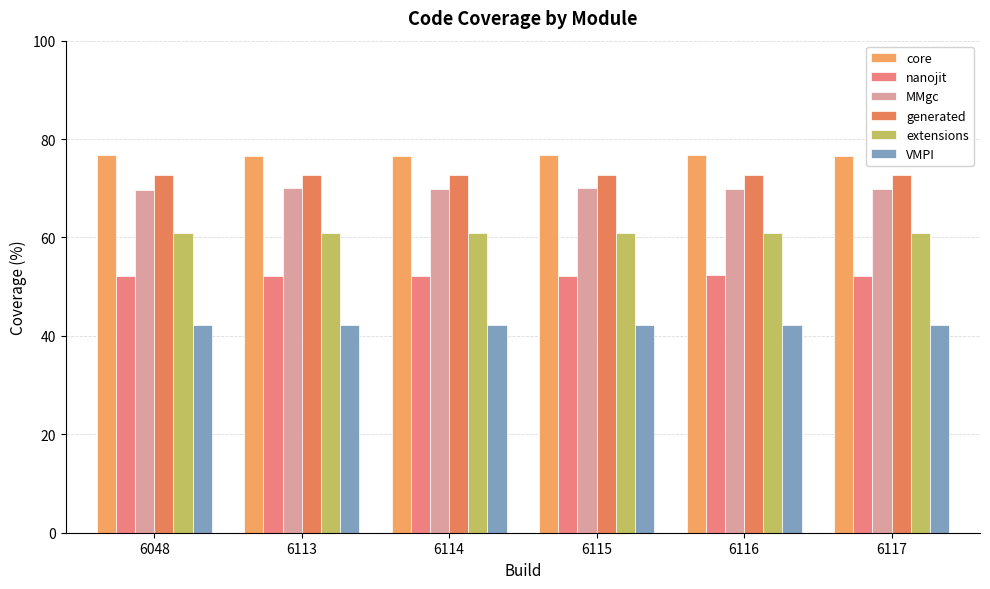

Count the number of categories in the chart.

6